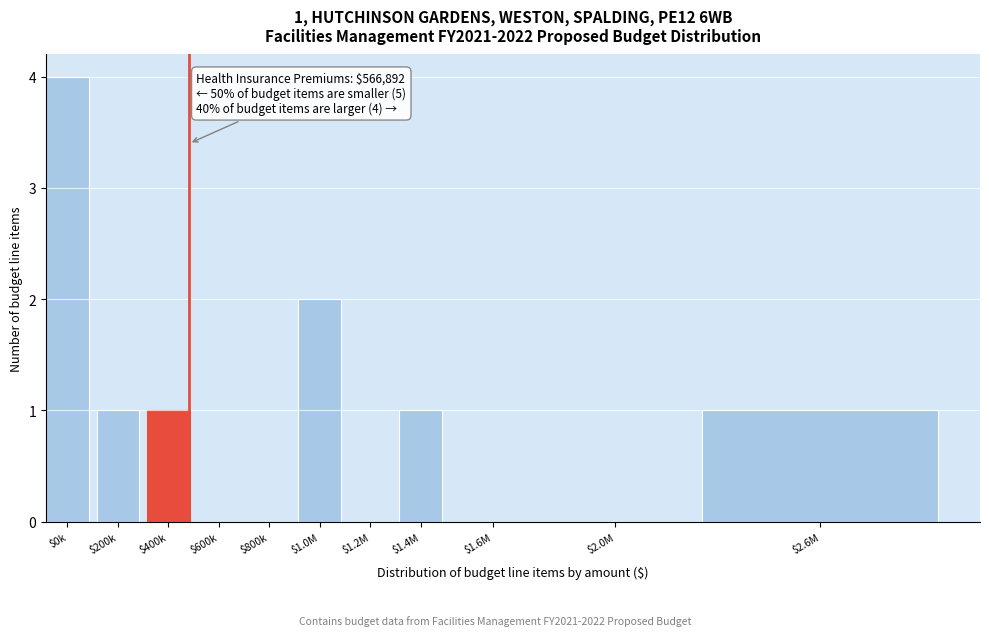

The value at $0k is 4. True or false?

True